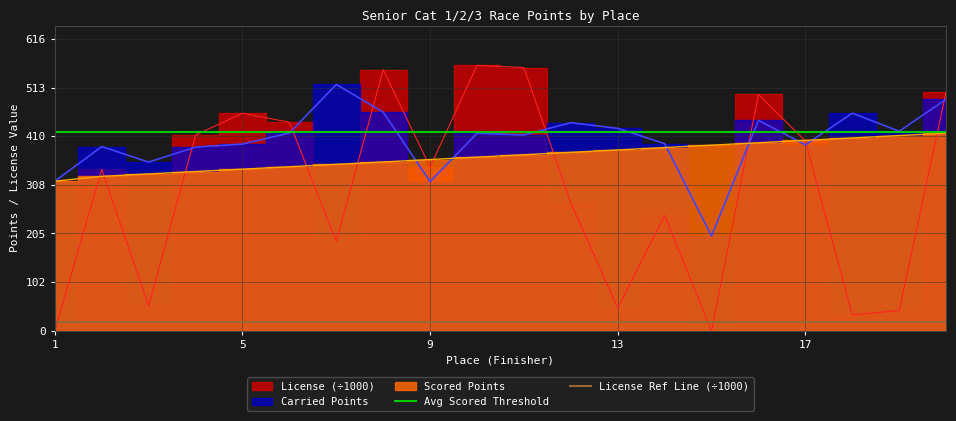

Is it true that License Ref Line (÷1000) equals 18 at 5?

True